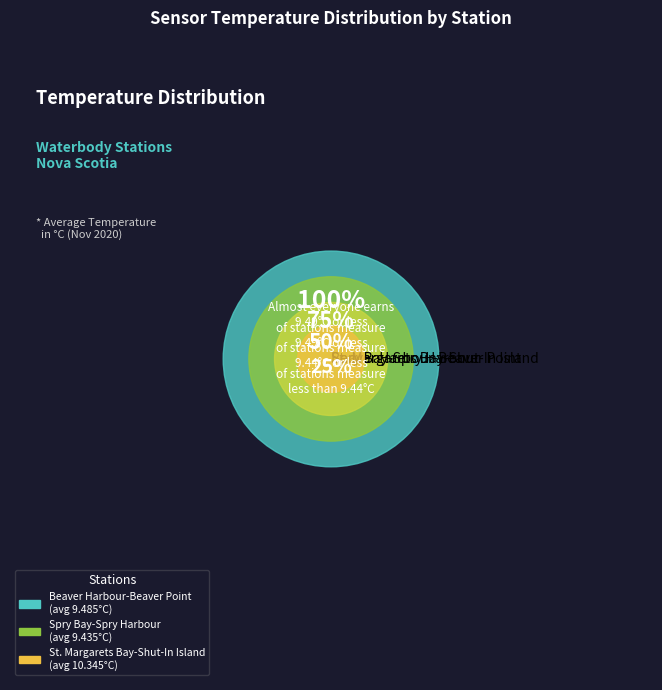

Count the number of slices in the pie.

3